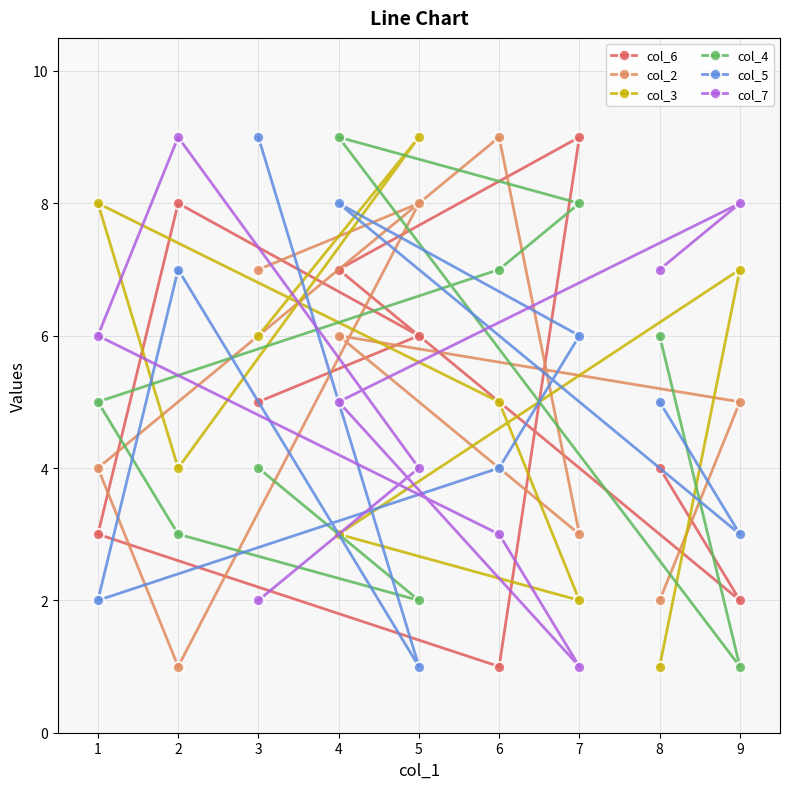

After their last crossing, which series has the higher values: col_5 or col_4?

col_5